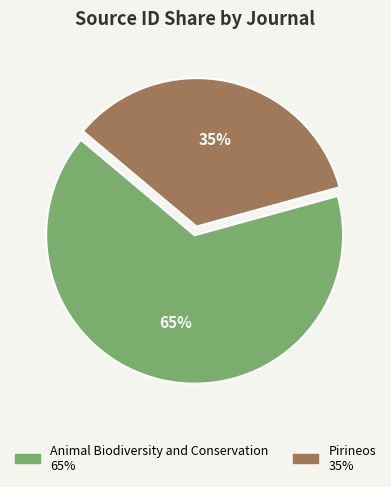

Rank the categories by value from highest to lowest.

Animal Biodiversity and Conservation, Pirineos